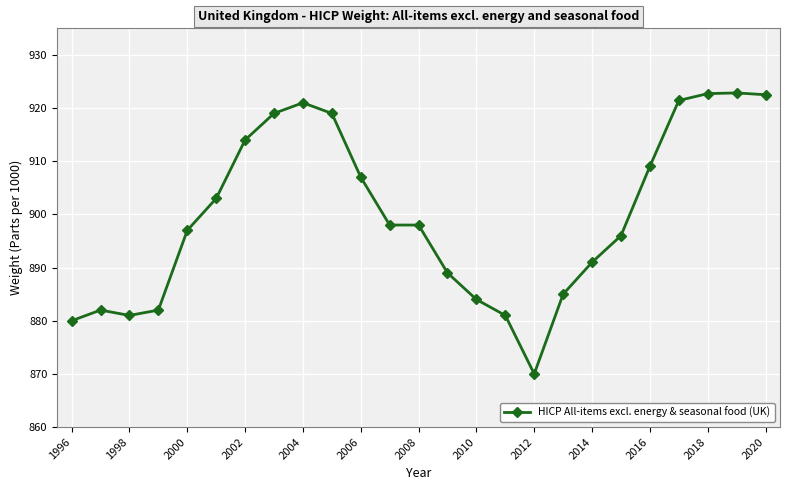

What is the value of the 22nd point from the left?

921.4